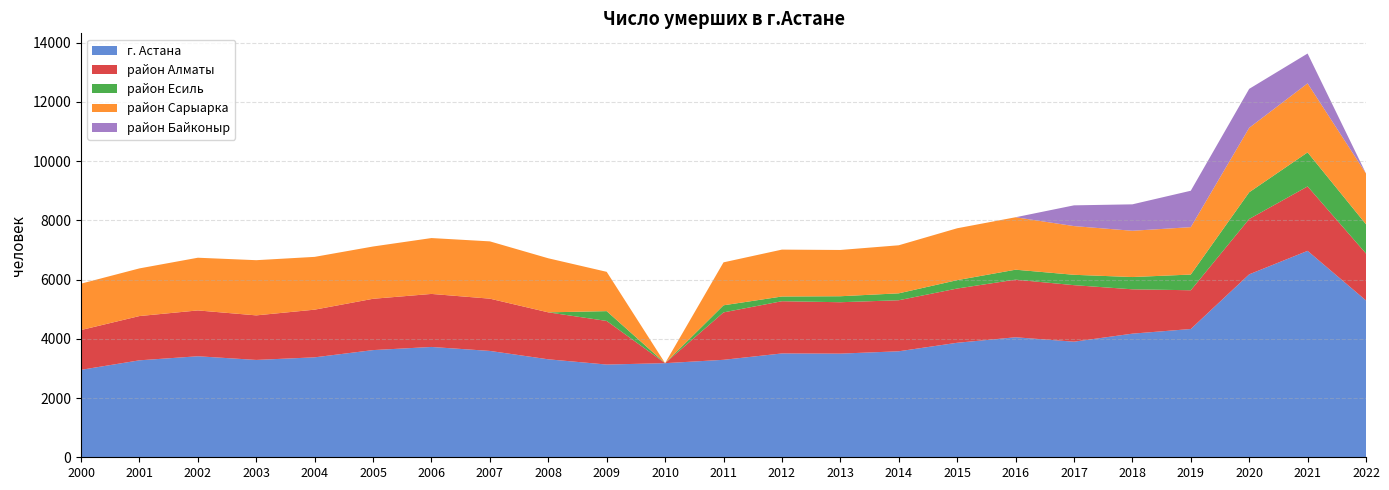

Reading left to right, transcribe all the data shown in this chart.

г. Астана: 2952	3273	3410	3286	3374	3618	3724	3590	3307	3130	3177	3290	3505	3499	3578	3865	4051	3902	4173	4330	6175	6968	5294
район Алматы: 1343	1494	1547	1504	1609	1732	1790	1764	1585	1472	0	1601	1763	1735	1723	1831	1945	1908	1497	1308	1869	2175	1584
район Есиль: 0	0	0	0	0	0	0	0	0	331	0	239	159	202	233	283	336	350	414	530	901	1149	987
район Сарыарка: 1566	1609	1779	1863	1782	1765	1886	1934	1825	1327	0	1450	1583	1562	1622	1751	1770	1644	1562	1600	2176	2329	1715
район Байконыр: 0	0	0	0	0	0	0	0	0	0	0	0	0	0	0	0	0	700	892	1229	1315	1008	0